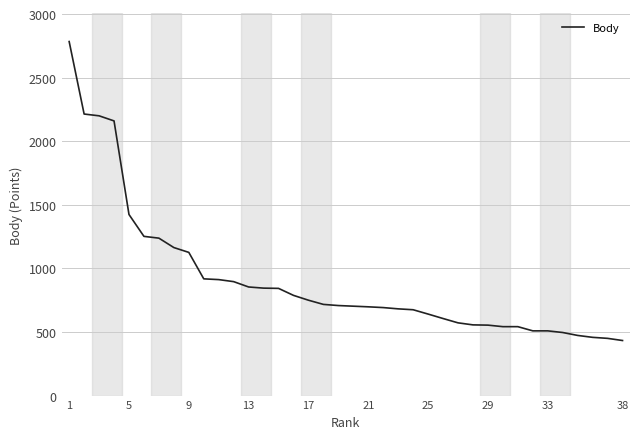

What is the minimum value shown in the chart?

433